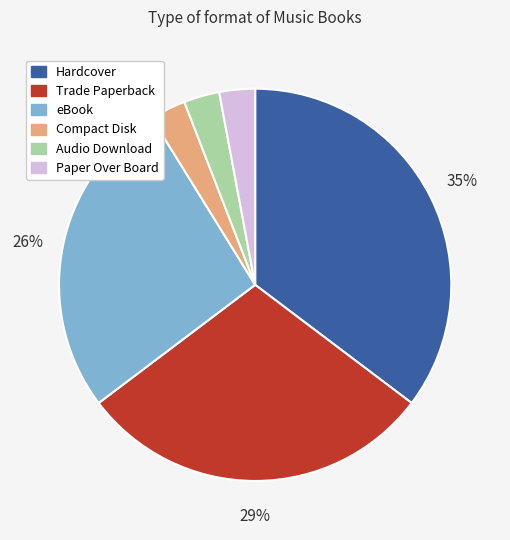

To the nearest percent, what is the difference between the largest and smallest slice percentages?

32%